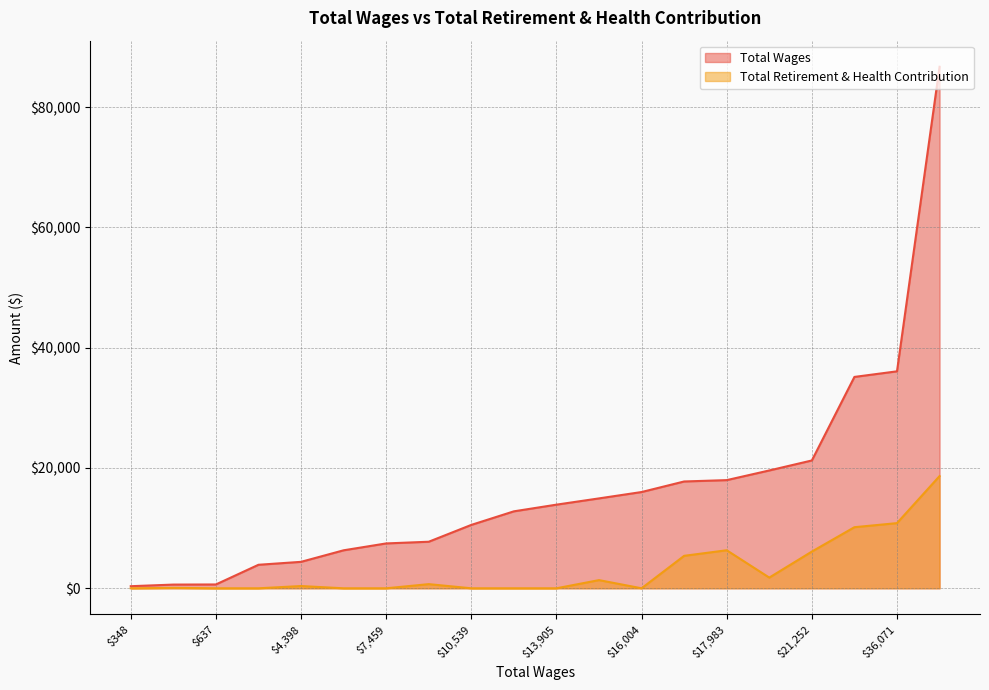

Which series has the largest total across all categories?

Total Wages